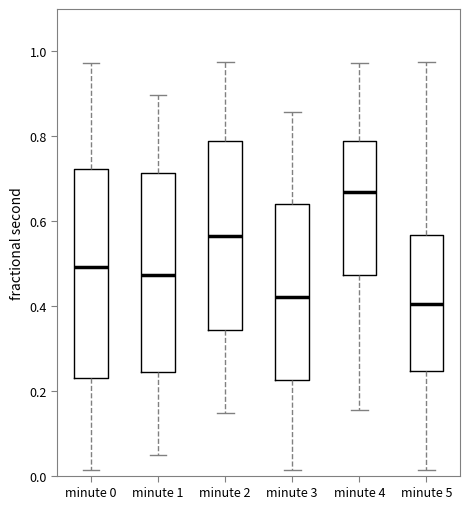

Which box has the highest median line?

minute 4